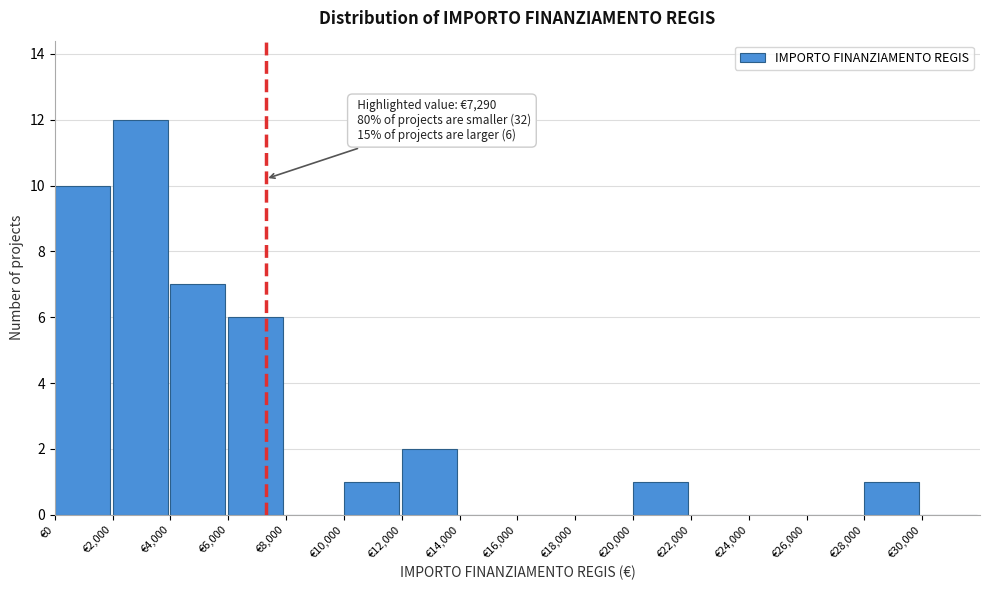

Which range on the x-axis has the tallest bar?

2000 to 4000